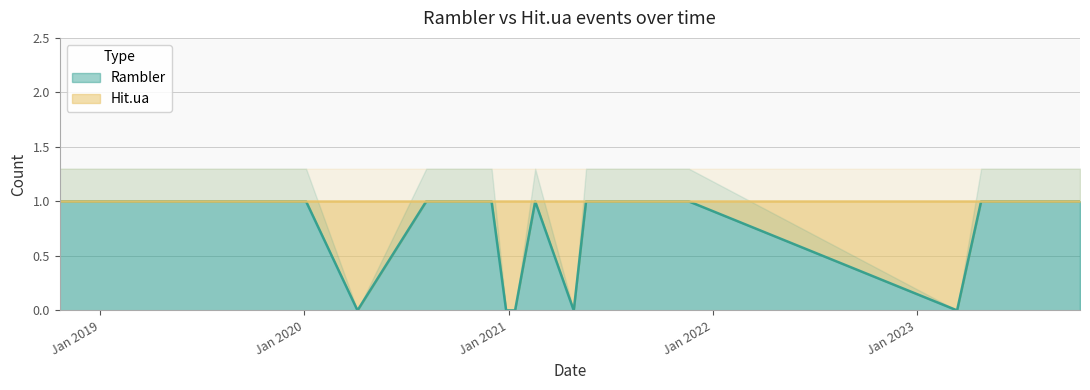

Reading left to right, what are all the values shown in this chart?

2018-10-20=1	2018-11-06=1	2018-12-10=1	2019-02-14=1	2019-07-25=1	2019-08-19=1	2020-01-04=1	2020-04-05=0	2020-08-06=1	2020-12-01=1	2020-12-27=0	2021-01-12=0	2021-02-17=1	2021-04-27=0	2021-05-19=1	2021-05-26=1	2021-08-02=1	2021-11-19=1	2023-03-14=0	2023-04-26=1	2023-07-14=1	2023-07-20=1	2023-09-04=1	2023-09-08=1	2023-10-20=1